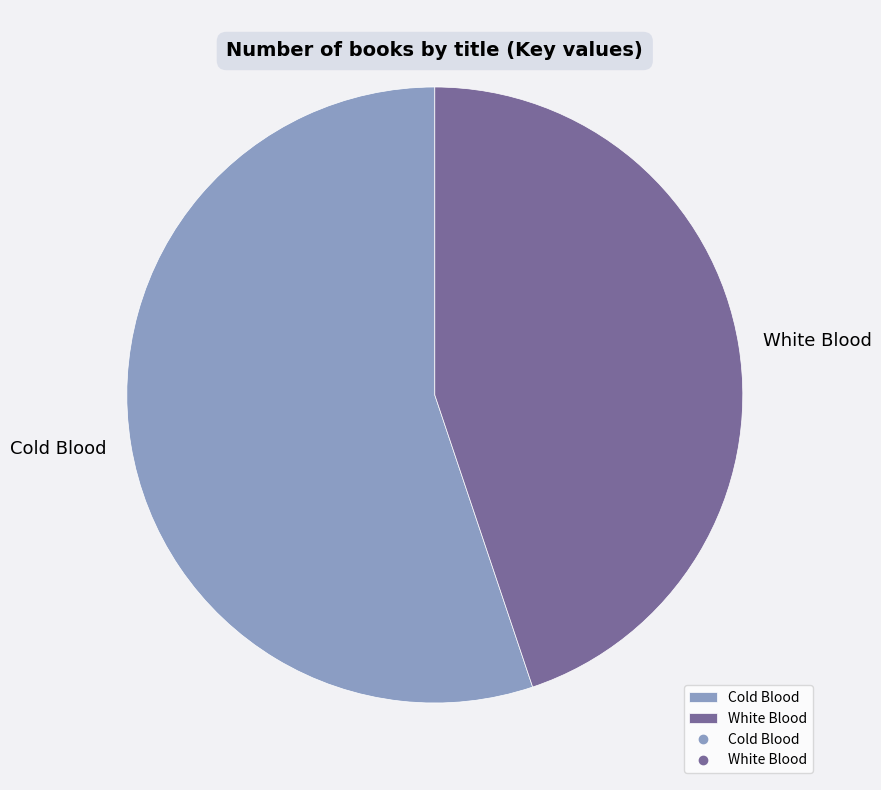

Combined, do Cold Blood and White Blood account for over 50%?

Yes